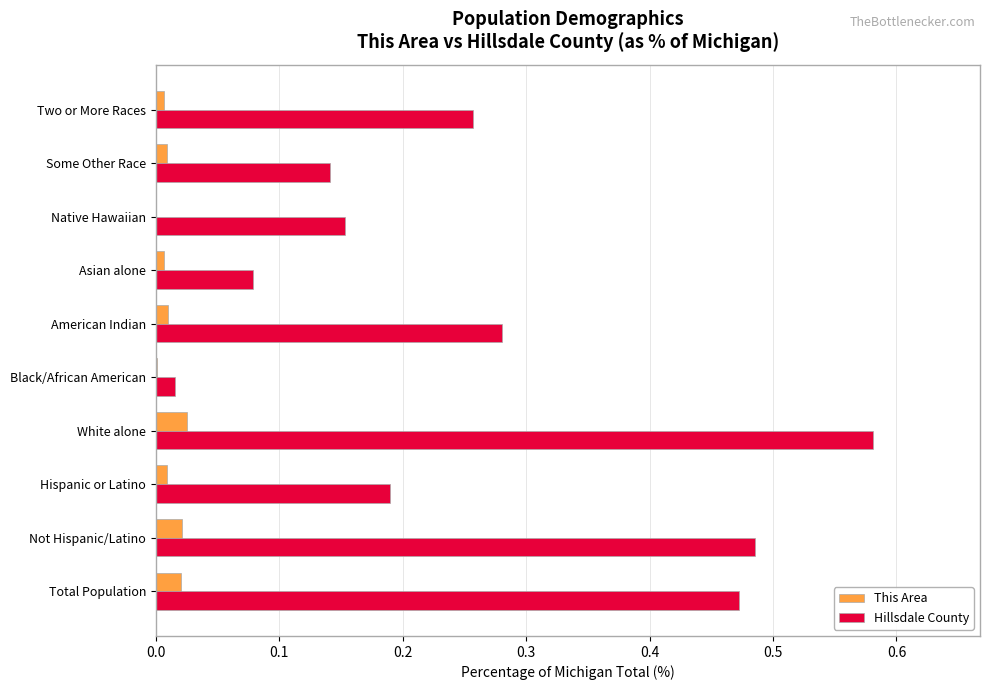

The This Area series shows 0.0 at Total Population. True or false?

True